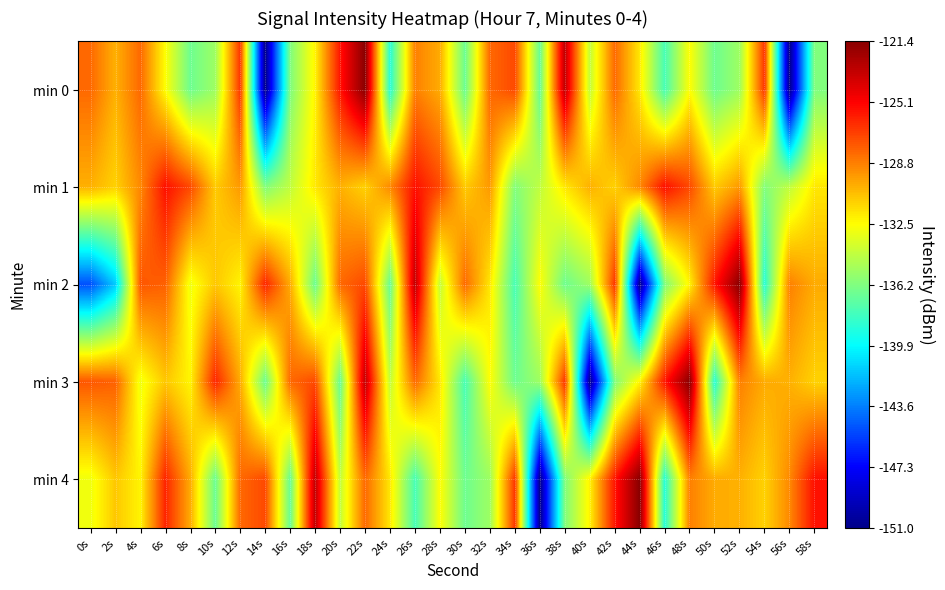

What is the total value across all series at 28s?

-656.0